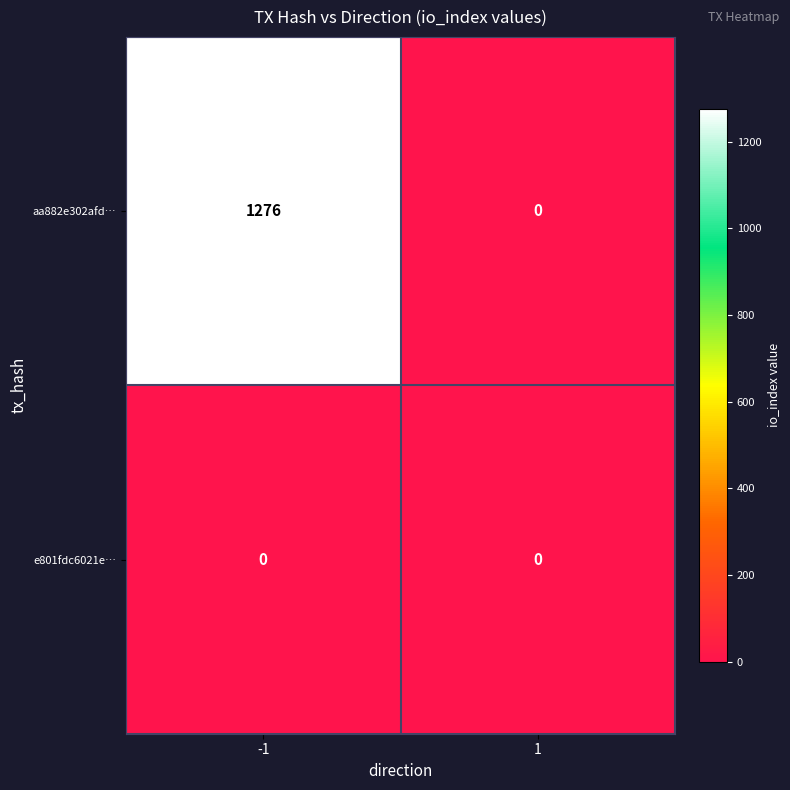

Rank the series by their maximum value, from highest to lowest.

aa882e302afd…, e801fdc6021e…